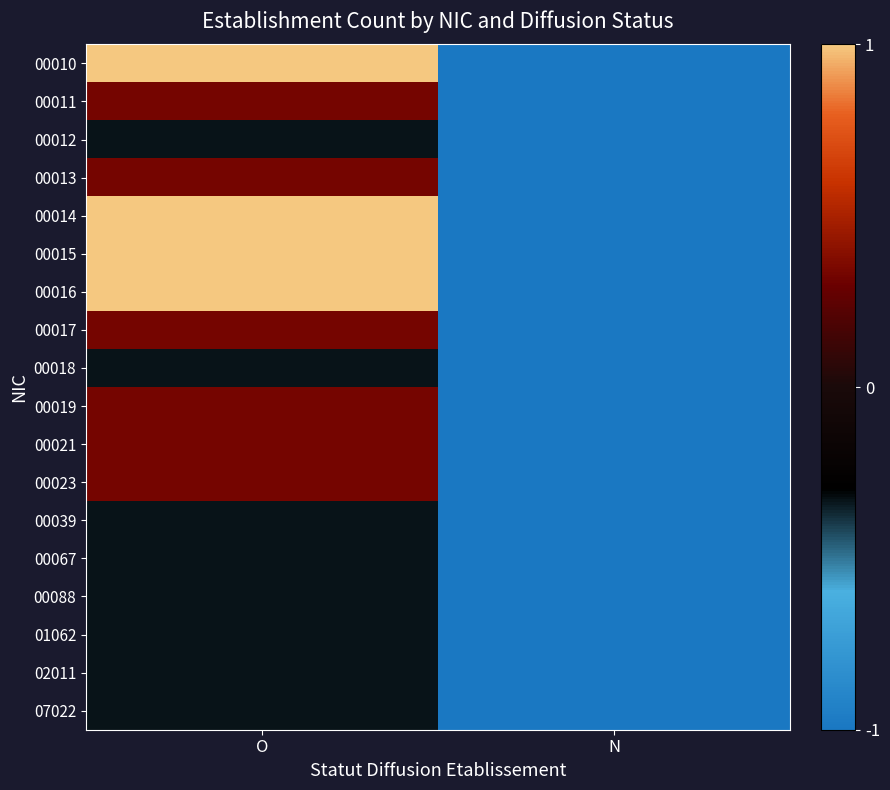

Reading right to left, transcribe all the data shown in this chart.

00010: N=-1.0	O=1.0
00011: N=-1.0	O=0.3
00012: N=-1.0	O=-0.3
00013: N=-1.0	O=0.3
00014: N=-1.0	O=1.0
00015: N=-1.0	O=1.0
00016: N=-1.0	O=1.0
00017: N=-1.0	O=0.3
00018: N=-1.0	O=-0.3
00019: N=-1.0	O=0.3
00021: N=-1.0	O=0.3
00023: N=-1.0	O=0.3
00039: N=-1.0	O=-0.3
00067: N=-1.0	O=-0.3
00088: N=-1.0	O=-0.3
01062: N=-1.0	O=-0.3
02011: N=-1.0	O=-0.3
07022: N=-1.0	O=-0.3